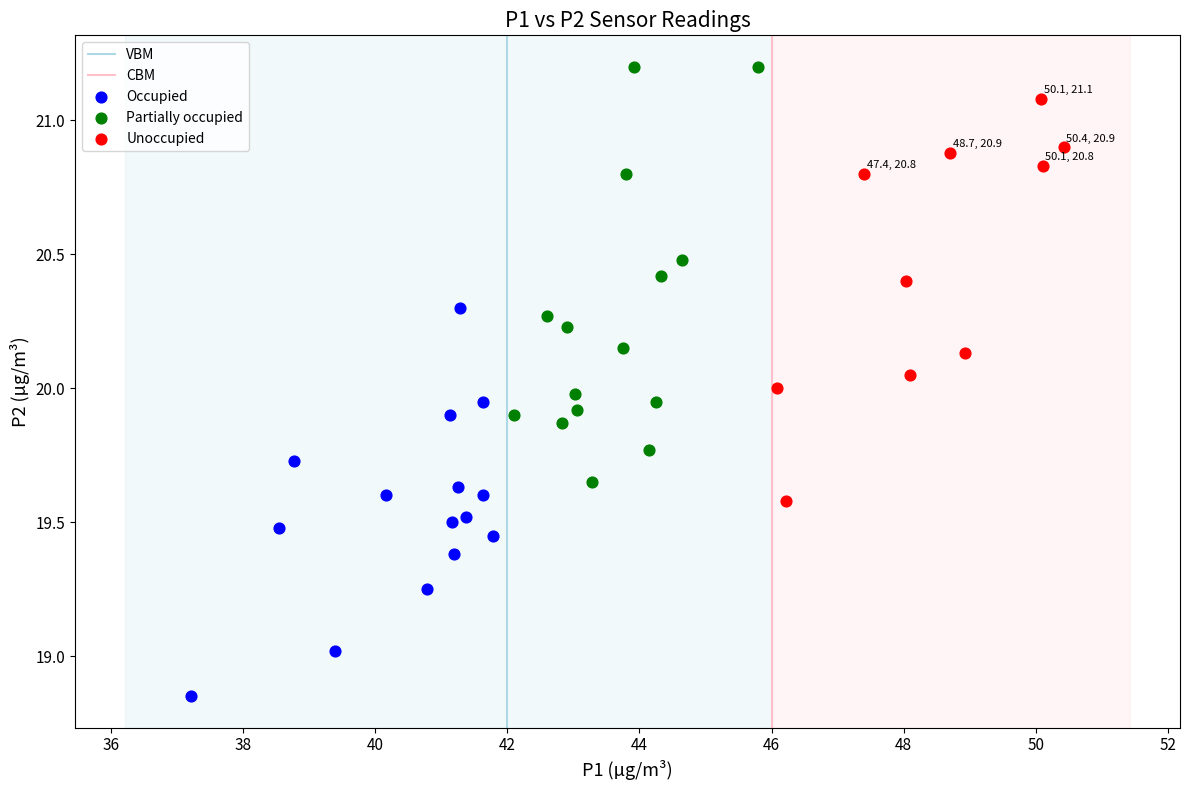

Which series reaches the maximum Y coordinate?

Partially occupied